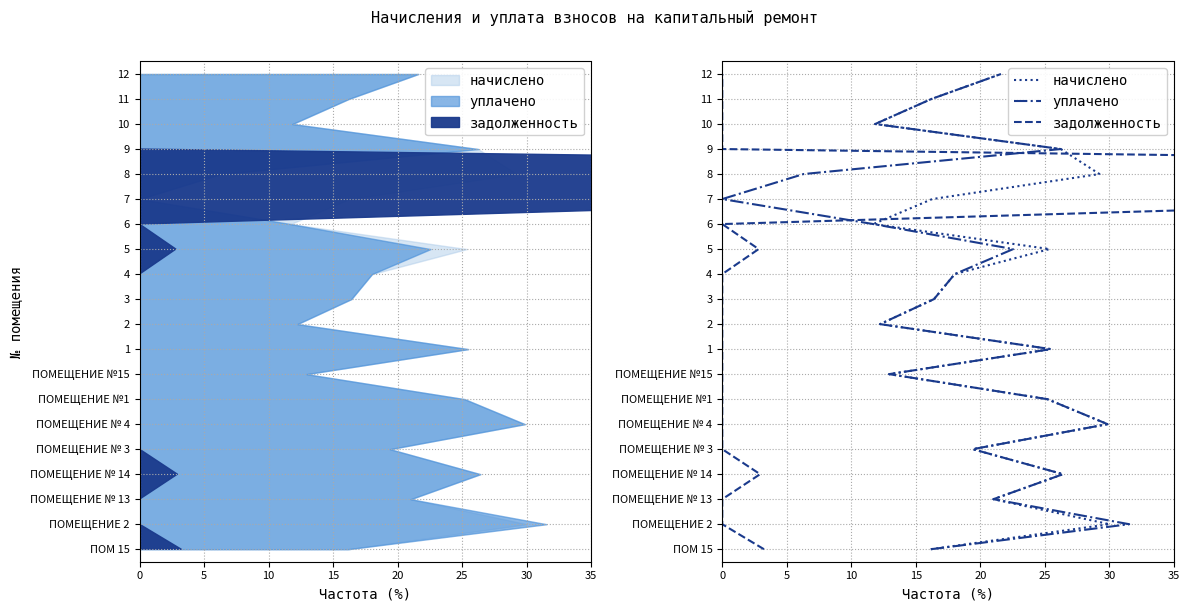

How many data points does each series have?

20